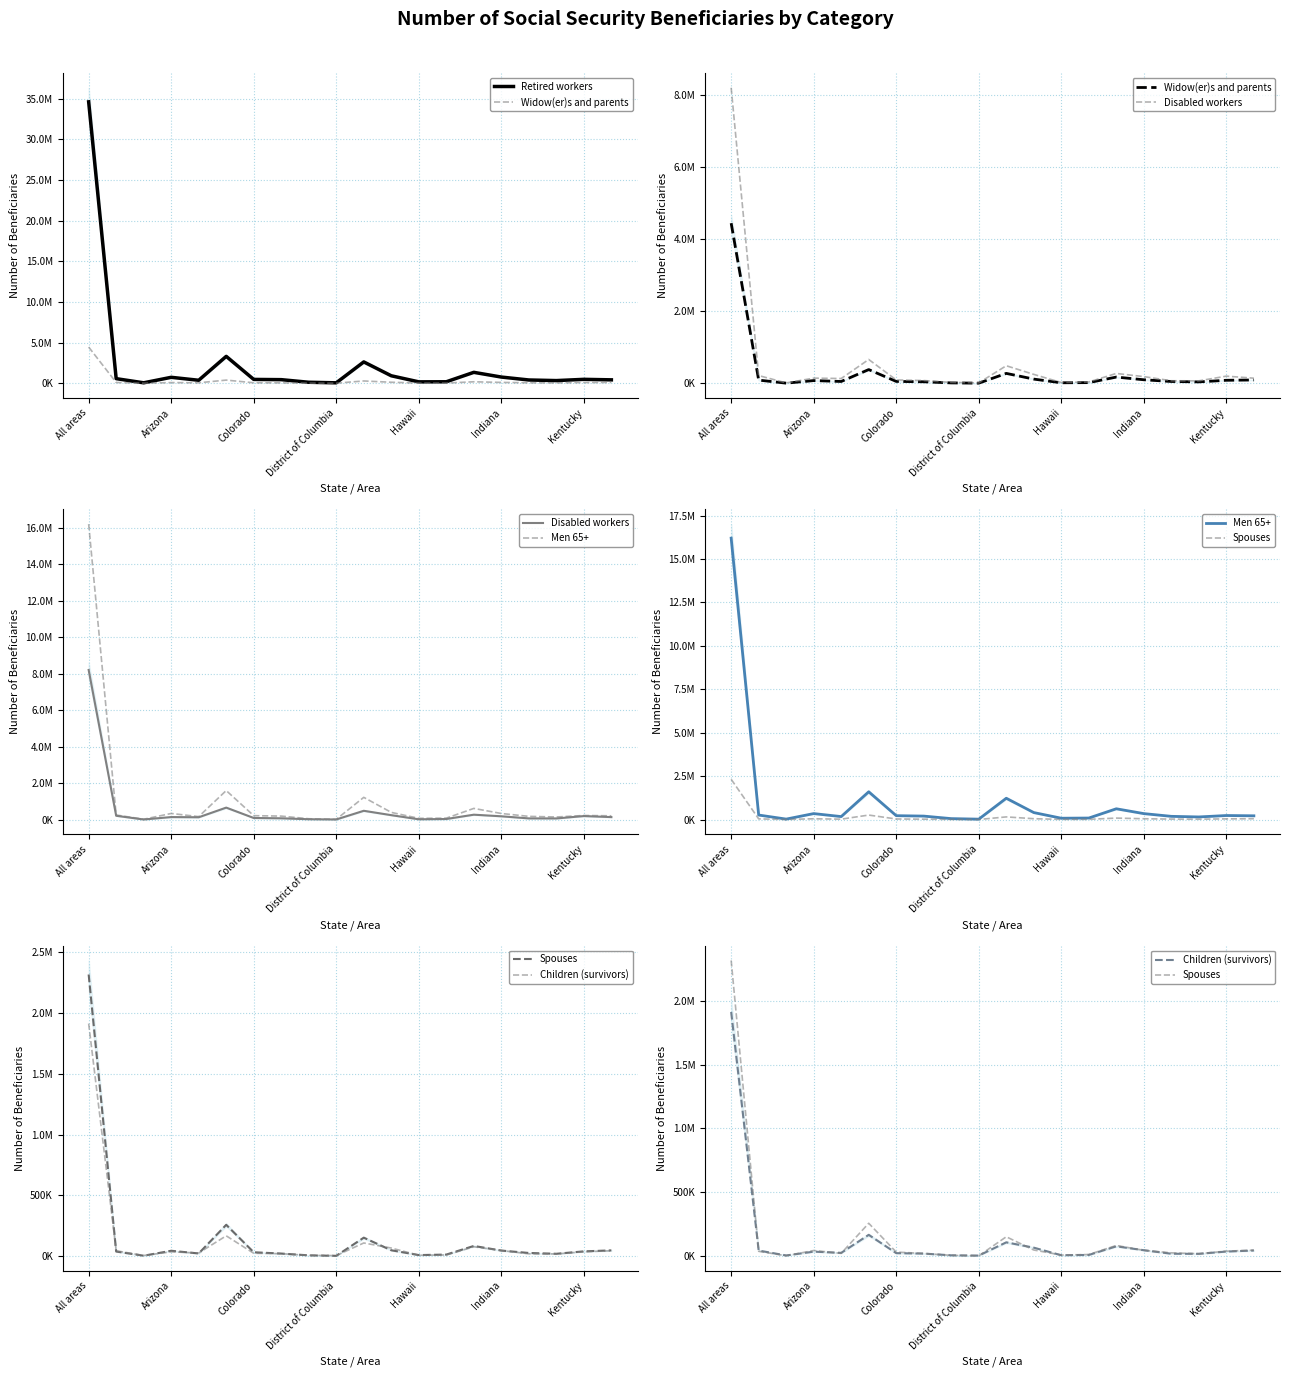

How many data points in Retired workers are above 465625?

9